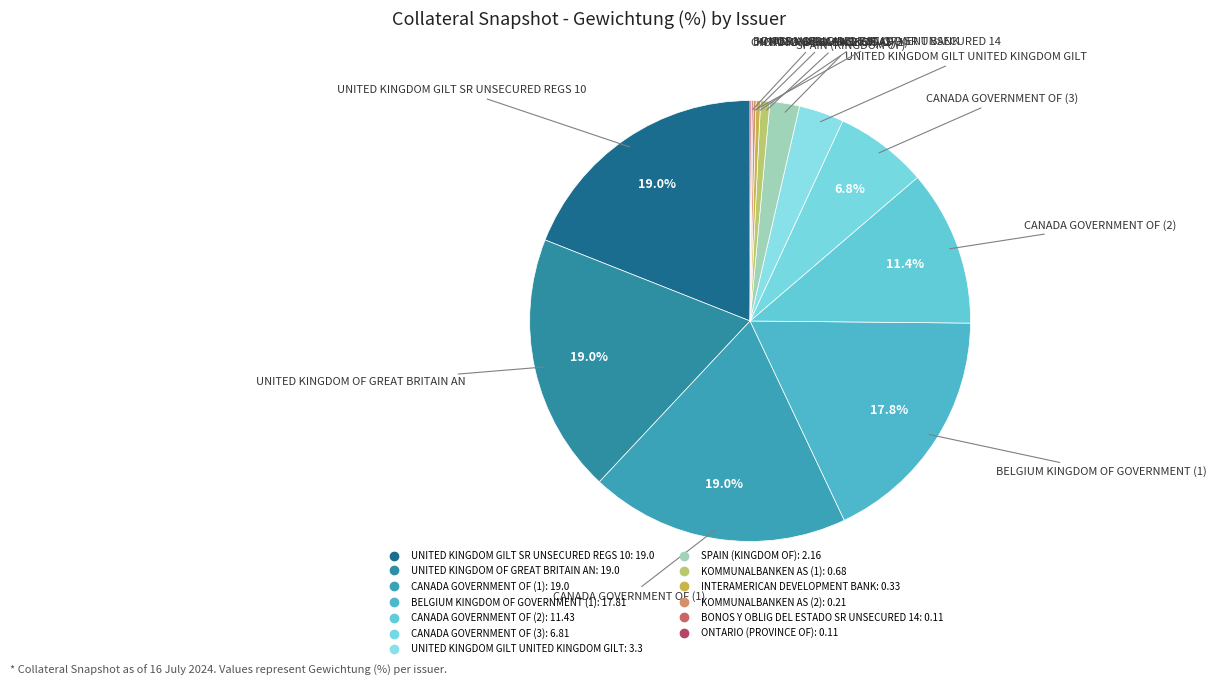

Rank the categories by value from highest to lowest.

UNITED KINGDOM GILT SR UNSECURED REGS 10, UNITED KINGDOM OF GREAT BRITAIN AN, CANADA GOVERNMENT OF (1), BELGIUM KINGDOM OF GOVERNMENT (1), CANADA GOVERNMENT OF (2), CANADA GOVERNMENT OF (3), UNITED KINGDOM GILT UNITED KINGDOM GILT, SPAIN (KINGDOM OF), KOMMUNALBANKEN AS (1), INTERAMERICAN DEVELOPMENT BANK, KOMMUNALBANKEN AS (2), BONOS Y OBLIG DEL ESTADO SR UNSECURED 14, ONTARIO (PROVINCE OF)